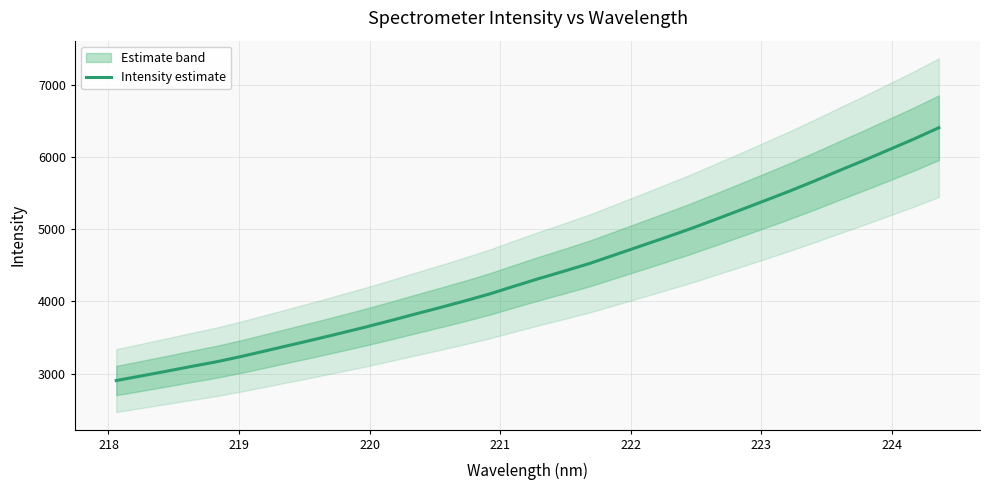

What is the average value?

4402.3